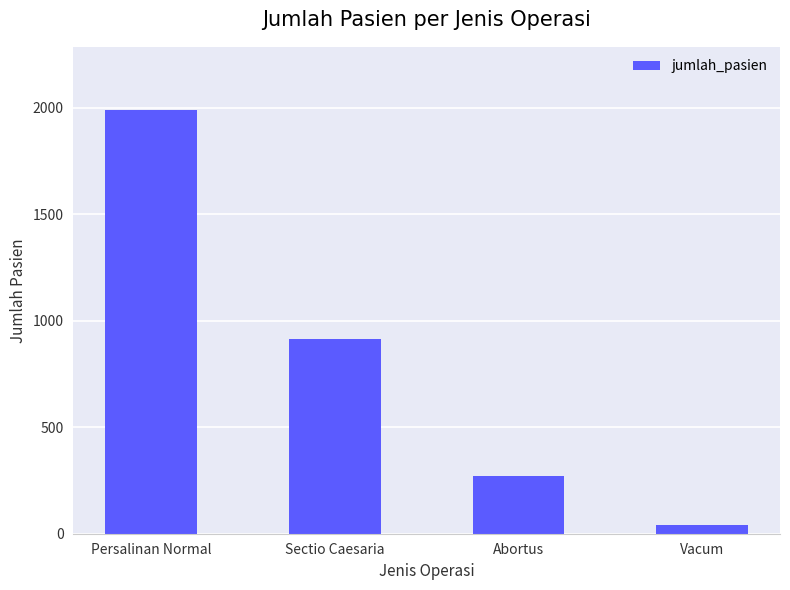

What is the label of the 2nd bar from the left?

Sectio Caesaria